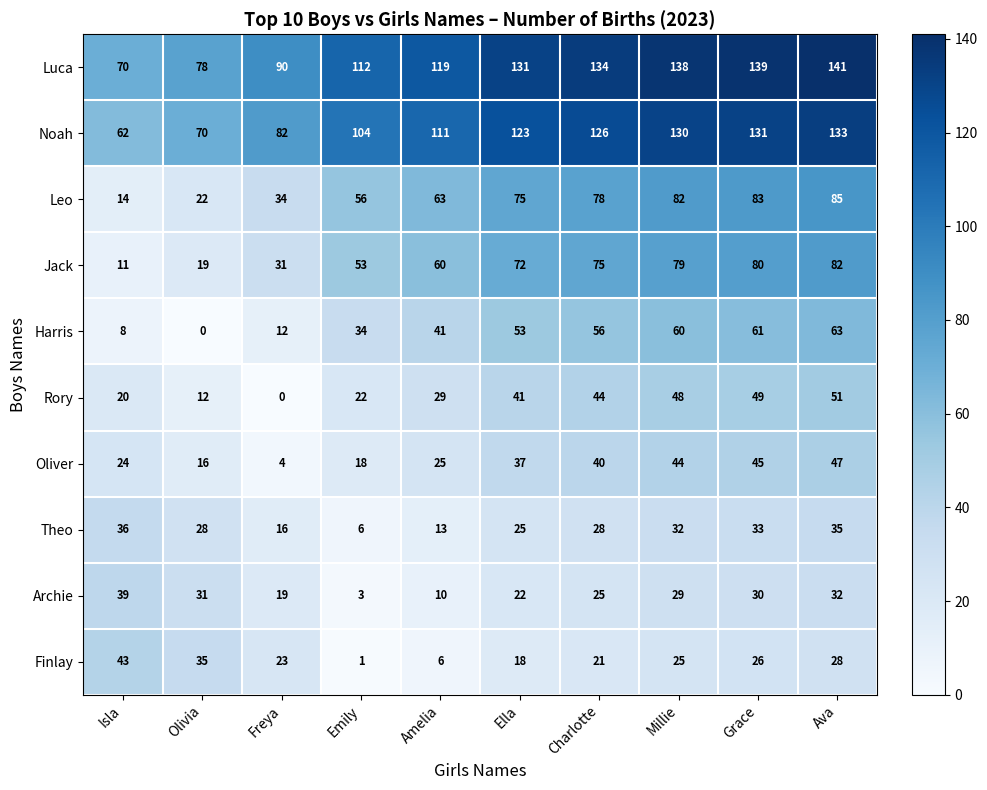

Rank the series at Ava from lowest to highest value.

Finlay, Archie, Theo, Oliver, Rory, Harris, Jack, Leo, Noah, Luca